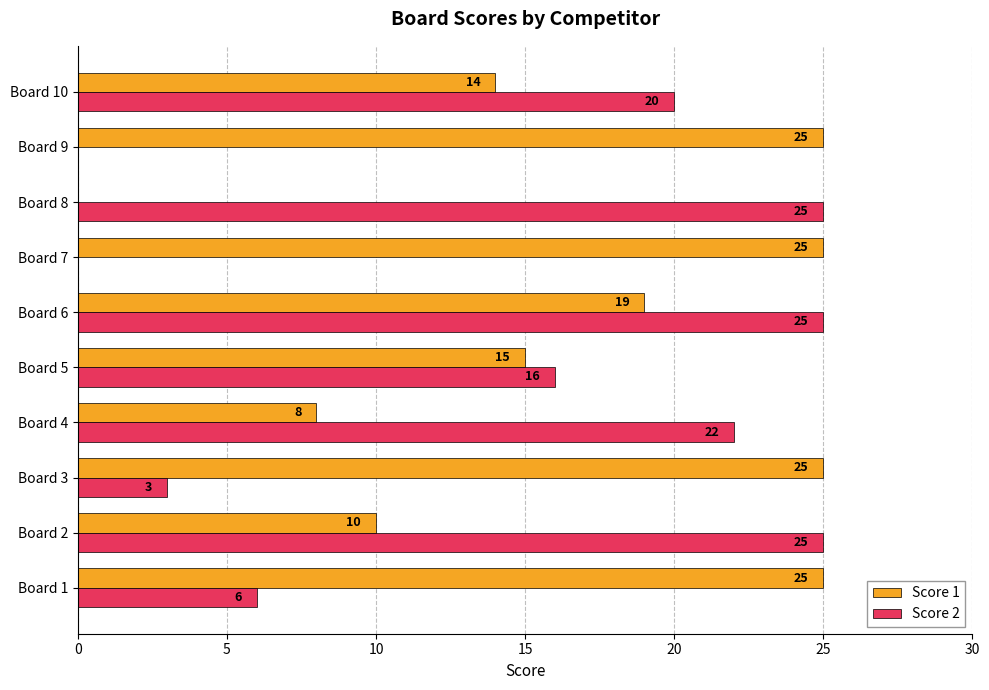

How many values in Score 2 are above zero?

8